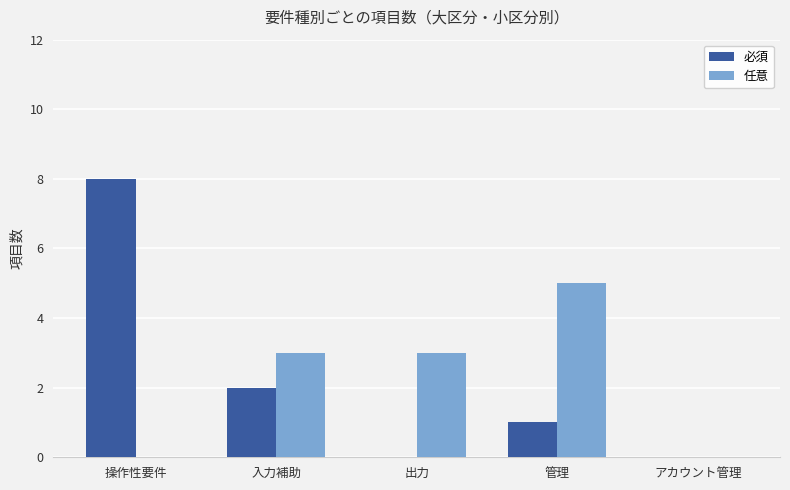

Which category has the highest value in the 必須 series?

操作性要件